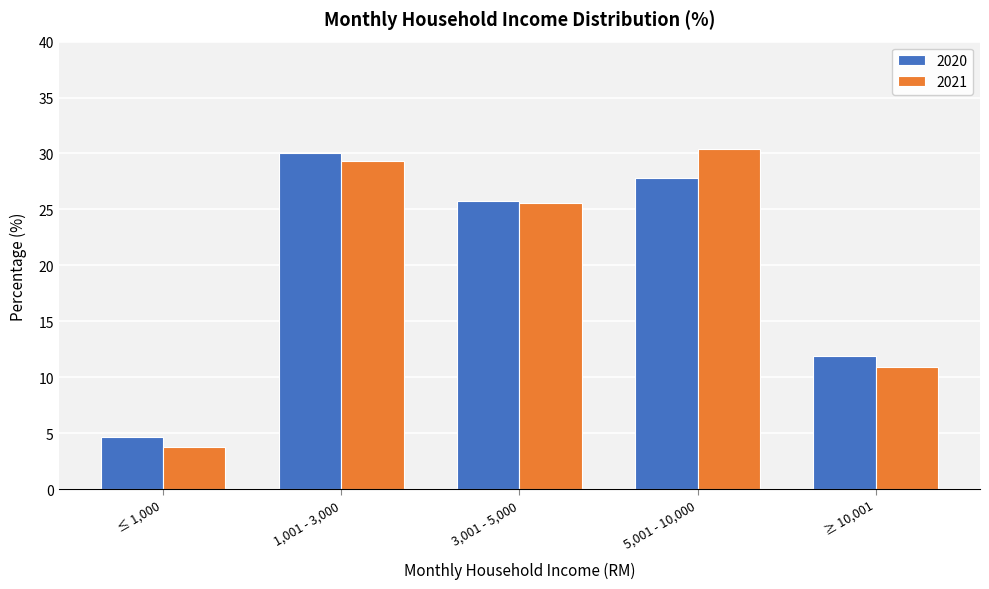

Reading left to right, transcribe all the data shown in this chart.

2020: ≤ 1,000=4.6	1,001 - 3,000=30.0	3,001 - 5,000=25.7	5,001 - 10,000=27.8	≥ 10,001=11.9
2021: ≤ 1,000=3.8	1,001 - 3,000=29.3	3,001 - 5,000=25.6	5,001 - 10,000=30.4	≥ 10,001=10.9